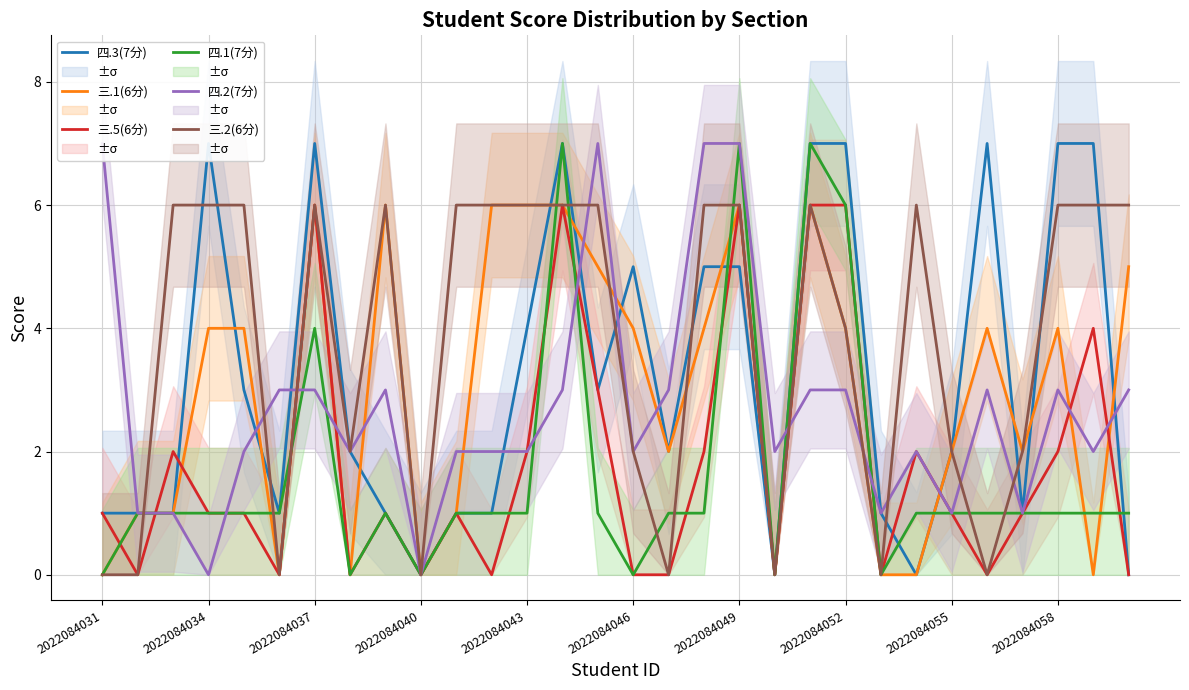

Which series has the largest range (max minus min)?

四.3(7分)